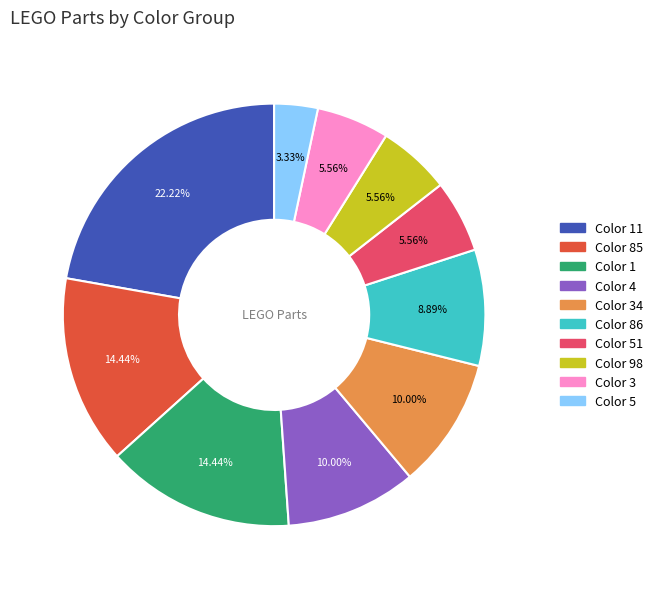

Which has a higher value, Color 3 or Color 85?

Color 85